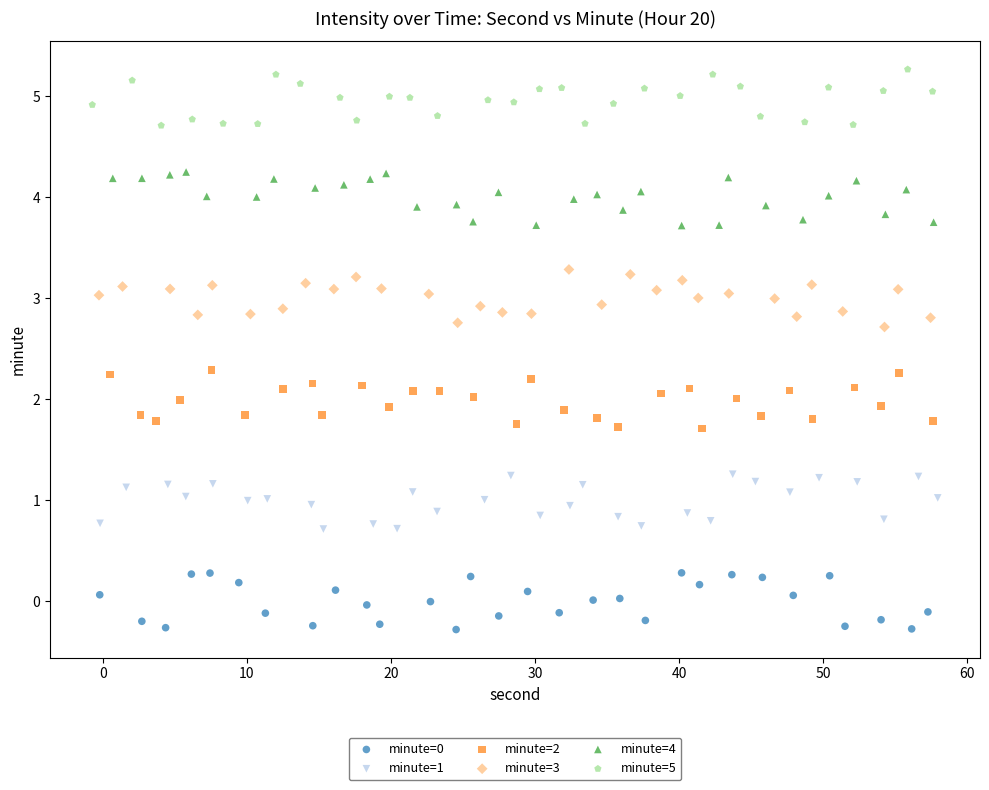

Which series reaches the maximum Y coordinate?

minute=5